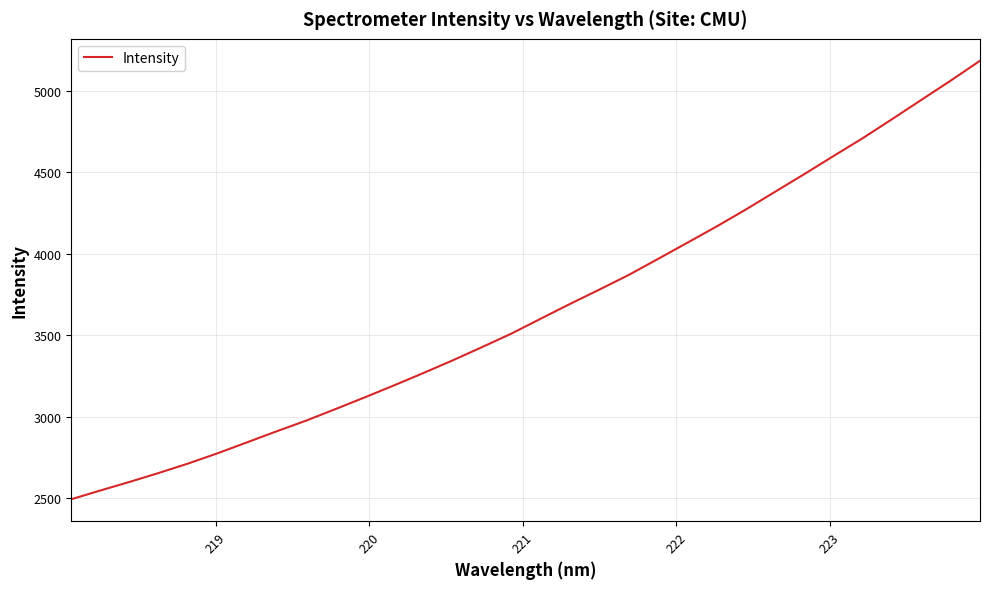

What is the maximum value shown in the chart?

5184.5